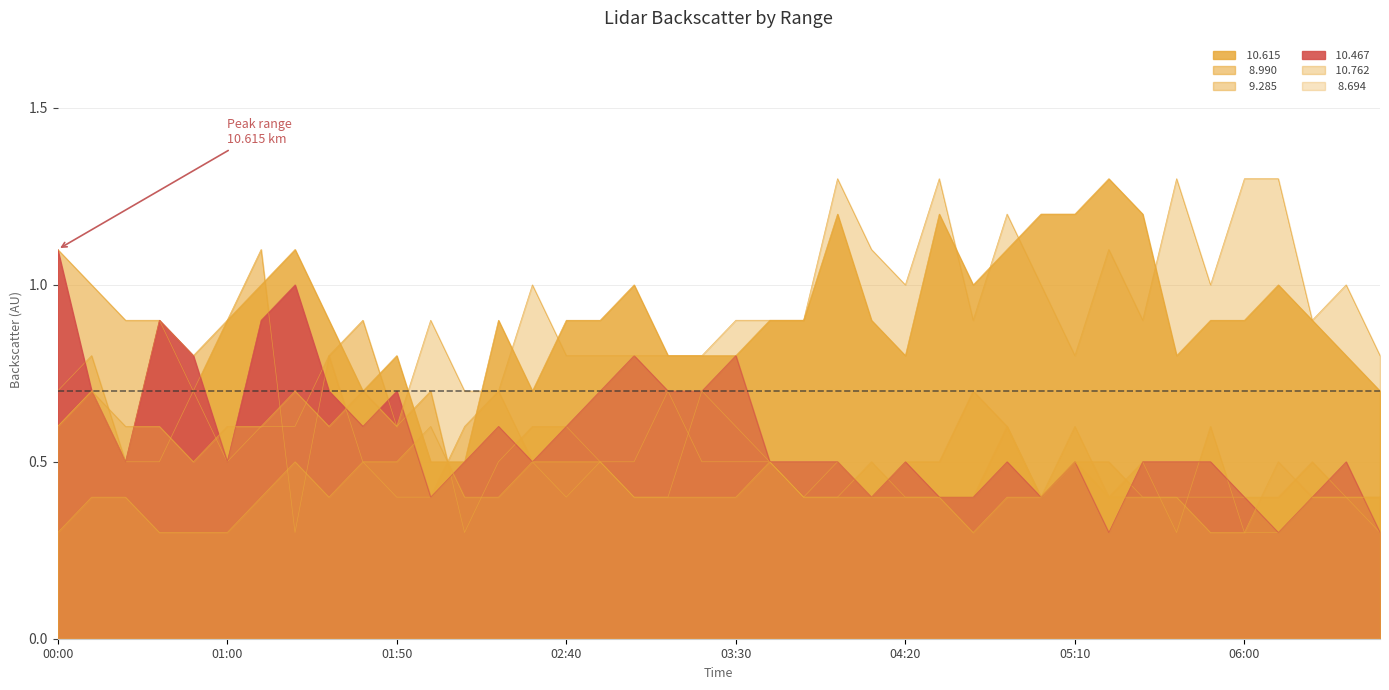

What is the label of the 12th point from the left?

2004/08/31 02:00